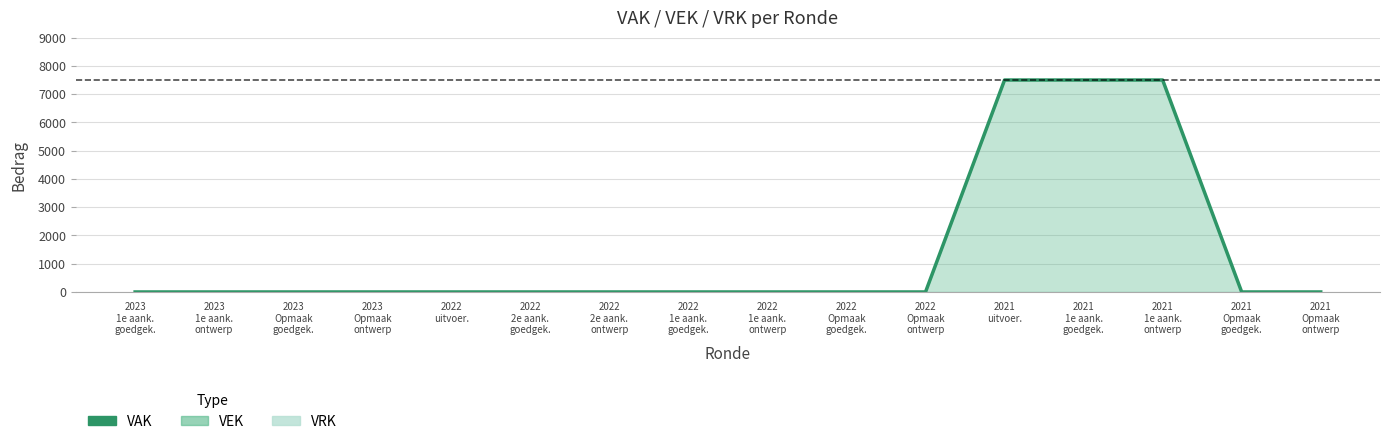

What is the average value?

1406